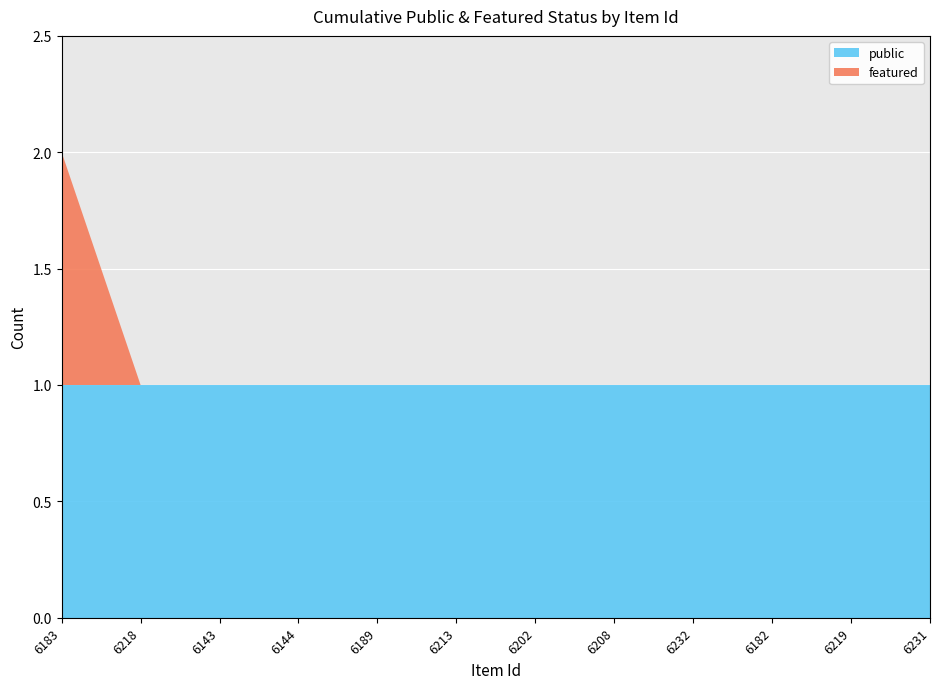

What is the label of the 2nd point from the right?

6219